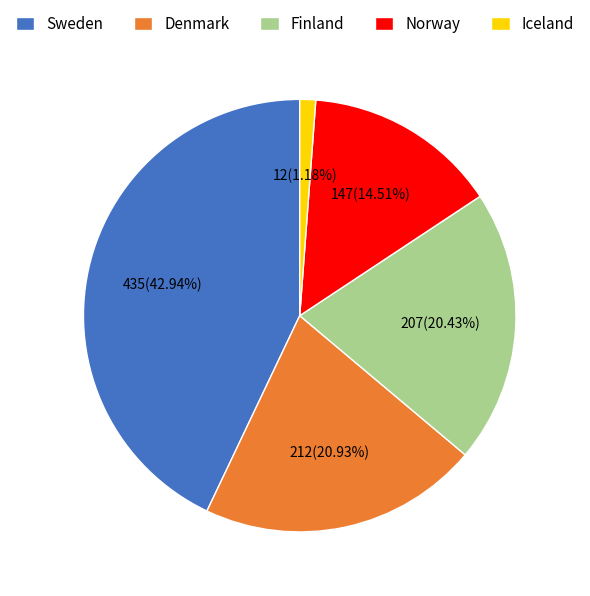

How many slices are in this pie chart?

5